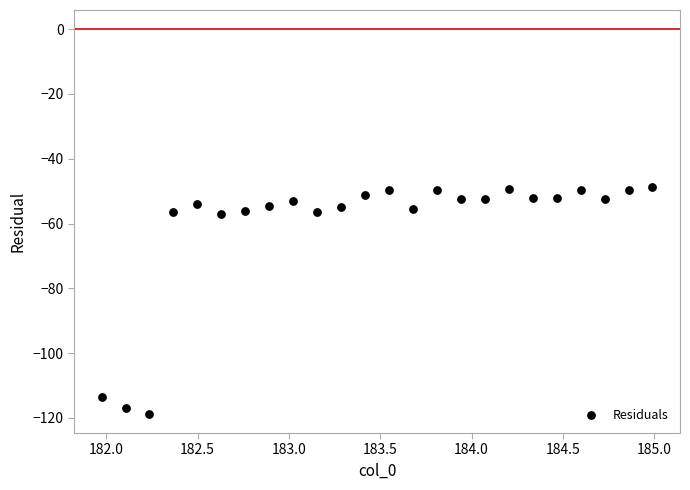

What is the range of Y values (max minus min)?

70.1